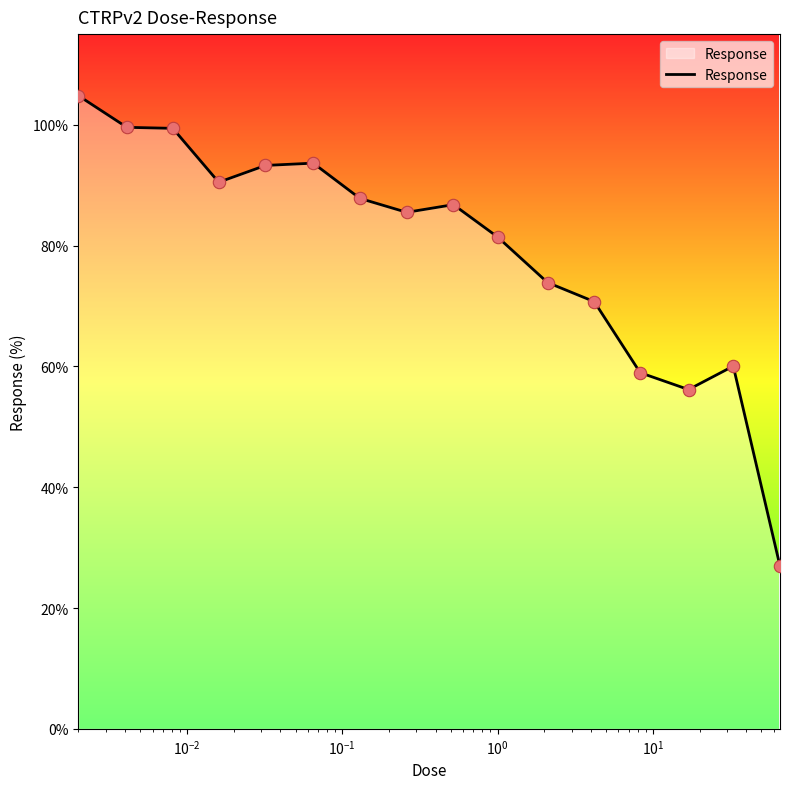

What is the minimum value shown in the chart?

26.9